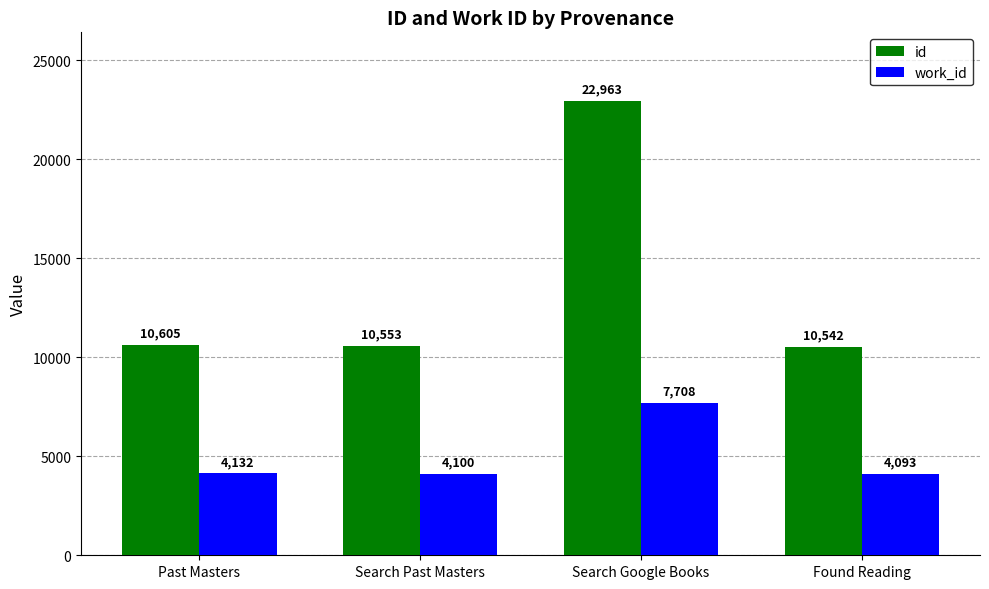

Reading left to right, what are all the values shown in this chart?

id: 10605	10553	22963	10542
work_id: 4132	4100	7708	4093